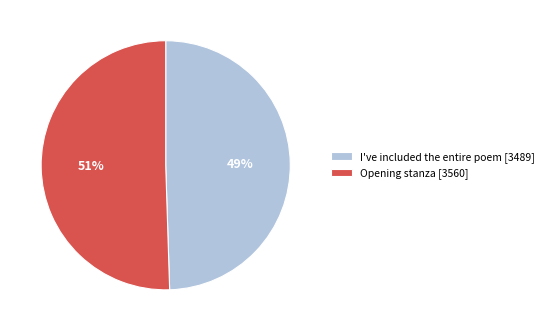

Approximately how many times larger is the value at Opening stanza compared to I've included the entire poem?

1.0